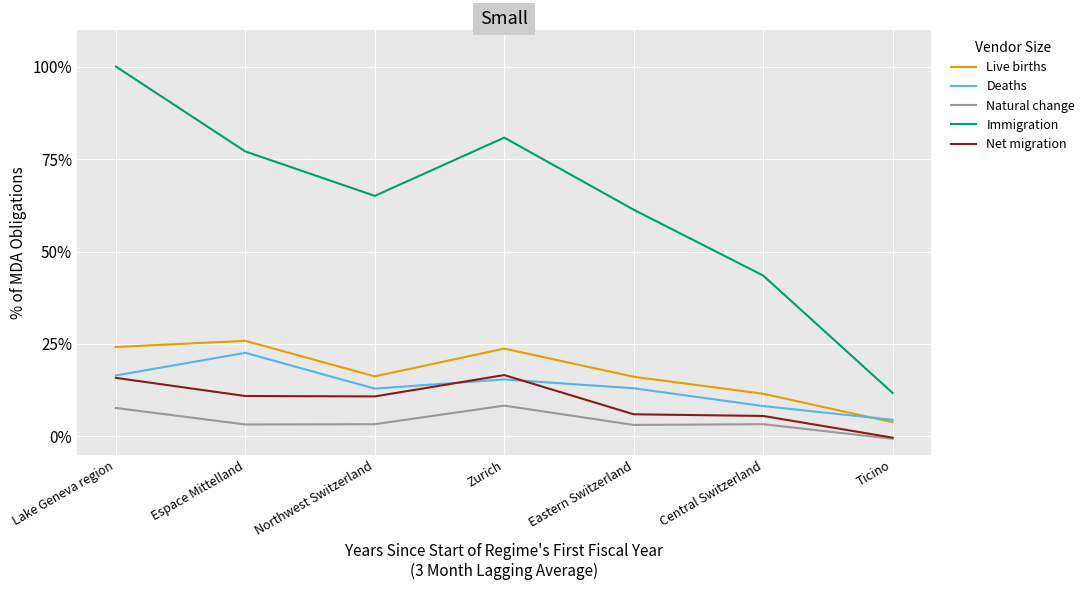

Where is the first local maximum for Deaths?

Espace Mittelland